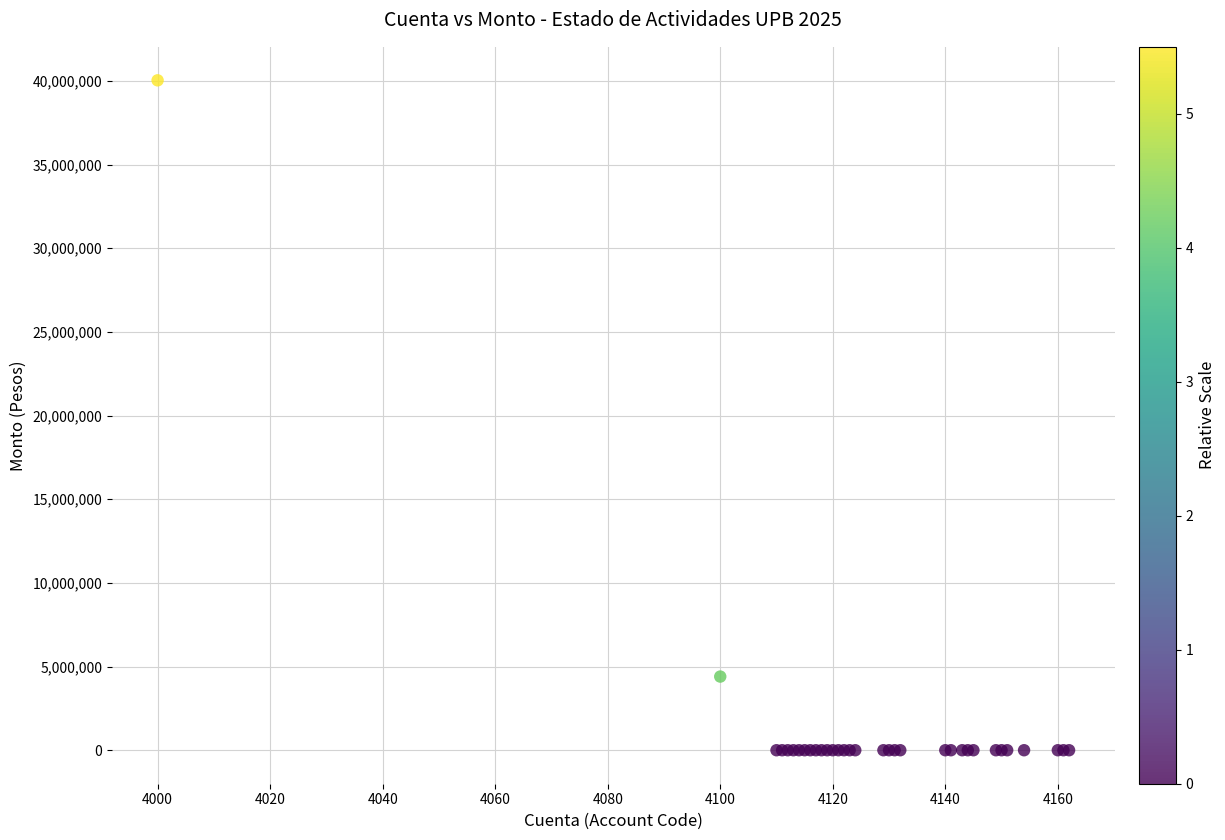

What Y value in the scatter plot is closest to 20017007?

4402051.5